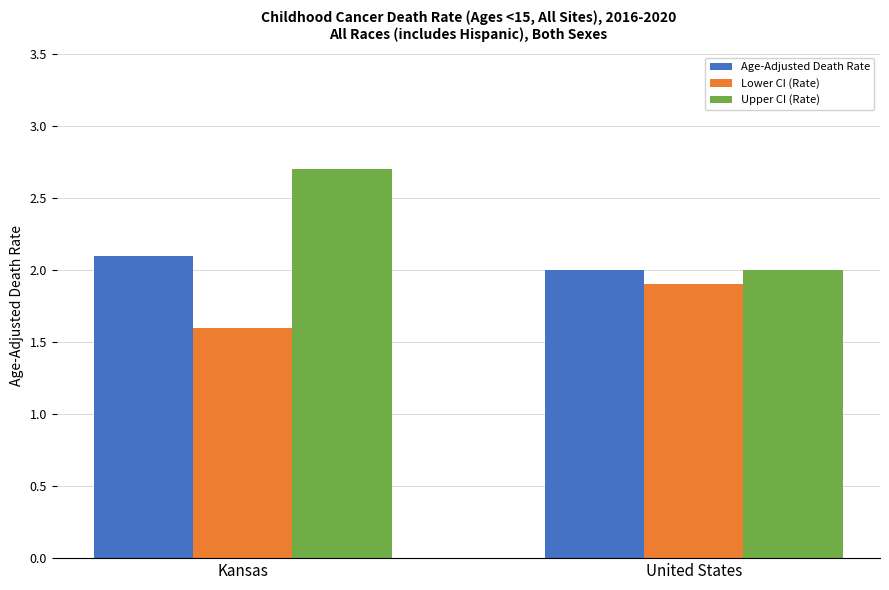

What is the label of the 1st bar from the left?

Kansas